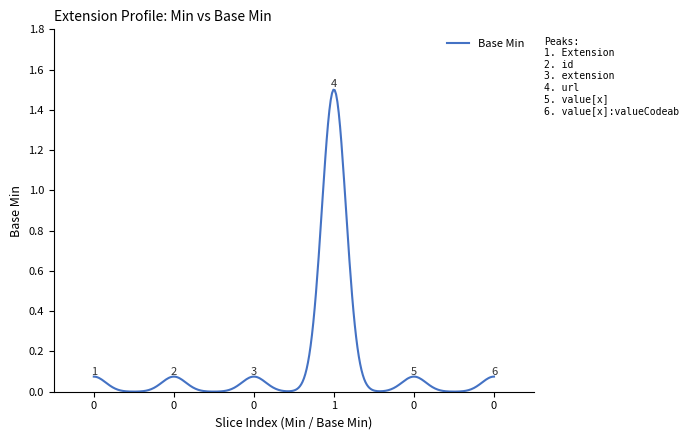

Rank the categories by value from highest to lowest.

Extension.url, Extension, Extension.id, Extension.extension, Extension.value[x], Extension.value[x]:valueCodeableConcept